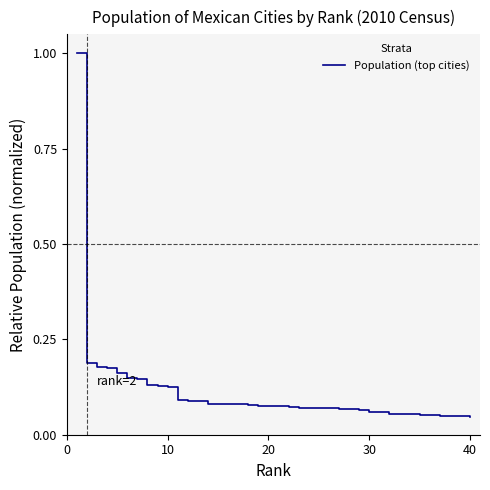

Does the chart have visible grid lines?

No